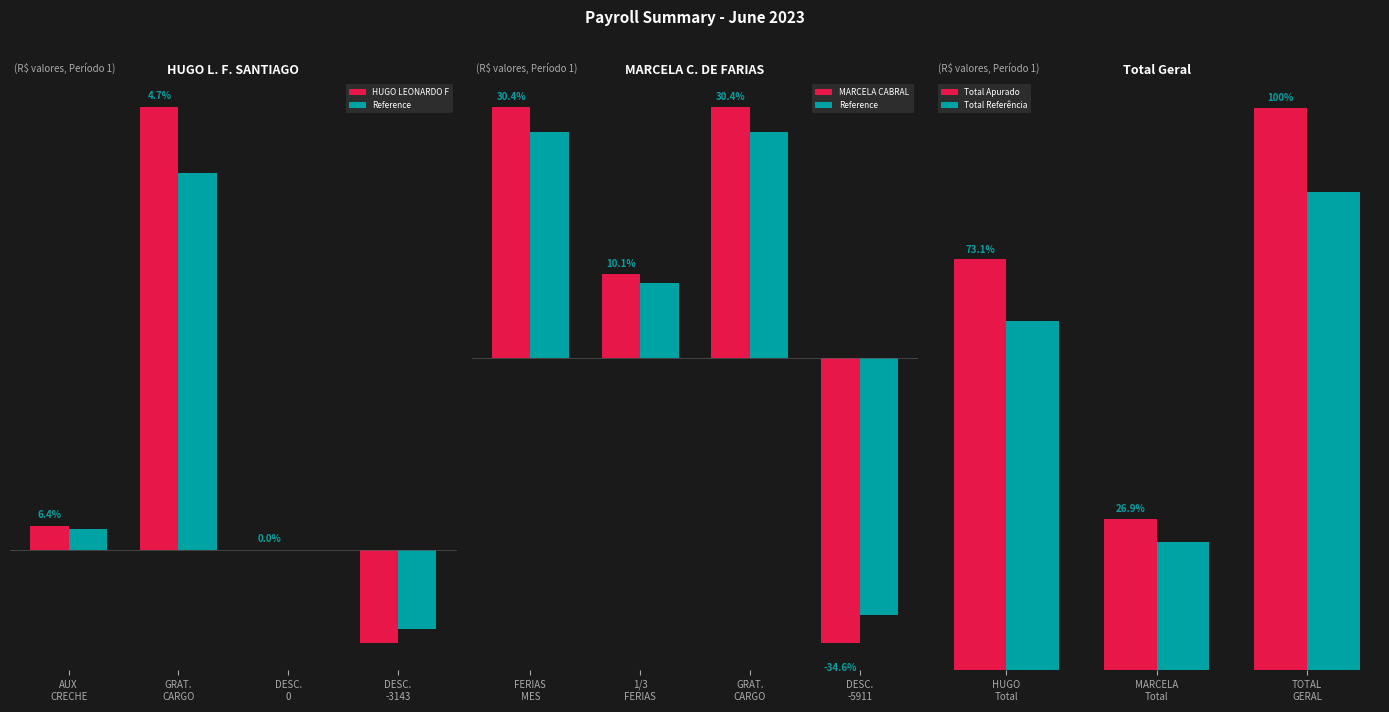

What is the lowest value of the MARCELA CABRAL DE FARIAS series?

-5911.6